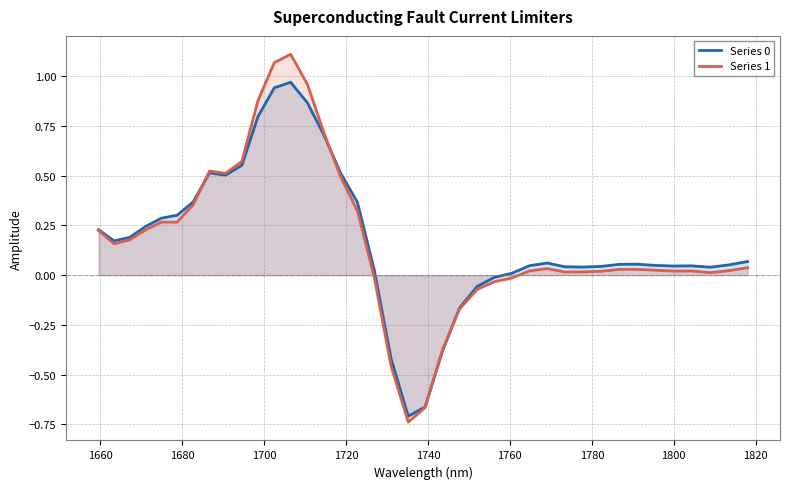

Which series has the largest range (max minus min)?

Series 1